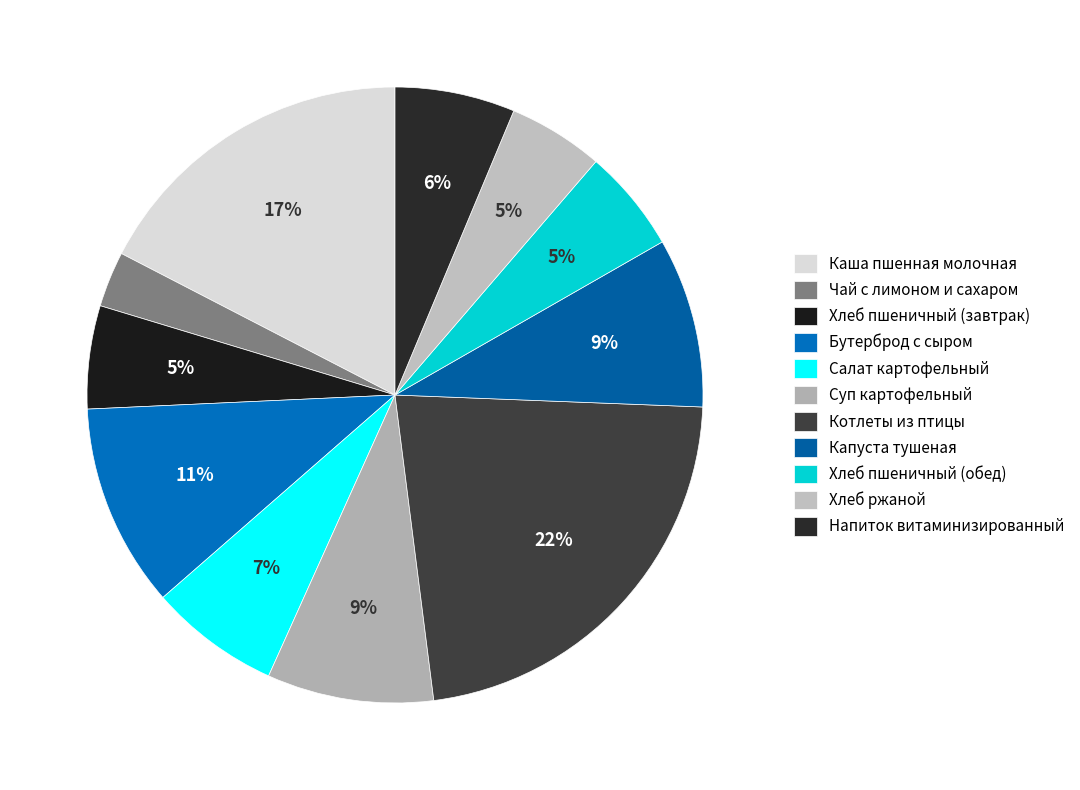

Is it true that Каша пшенная молочная is 17% of the pie?

True